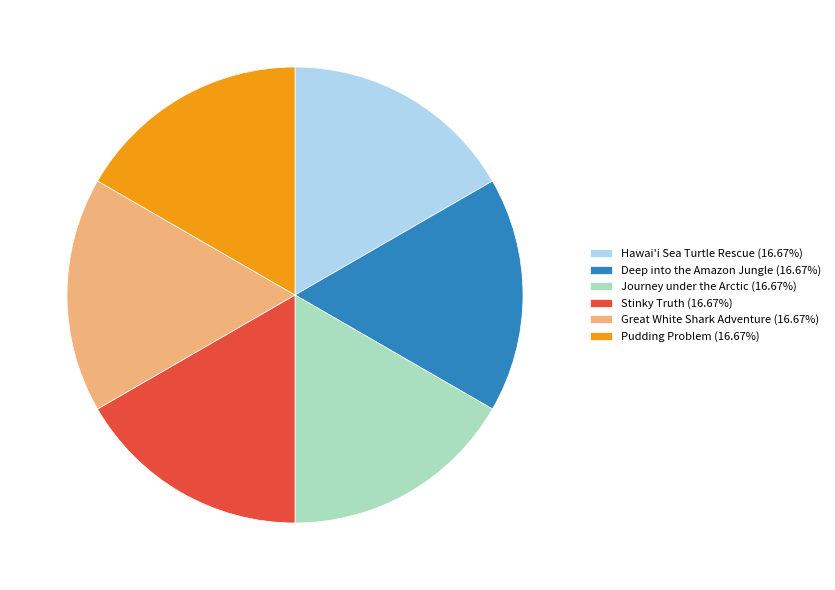

Is the sum of Journey under the Arctic (16.67%) and Deep into the Amazon Jungle (16.67%) greater than half?

No